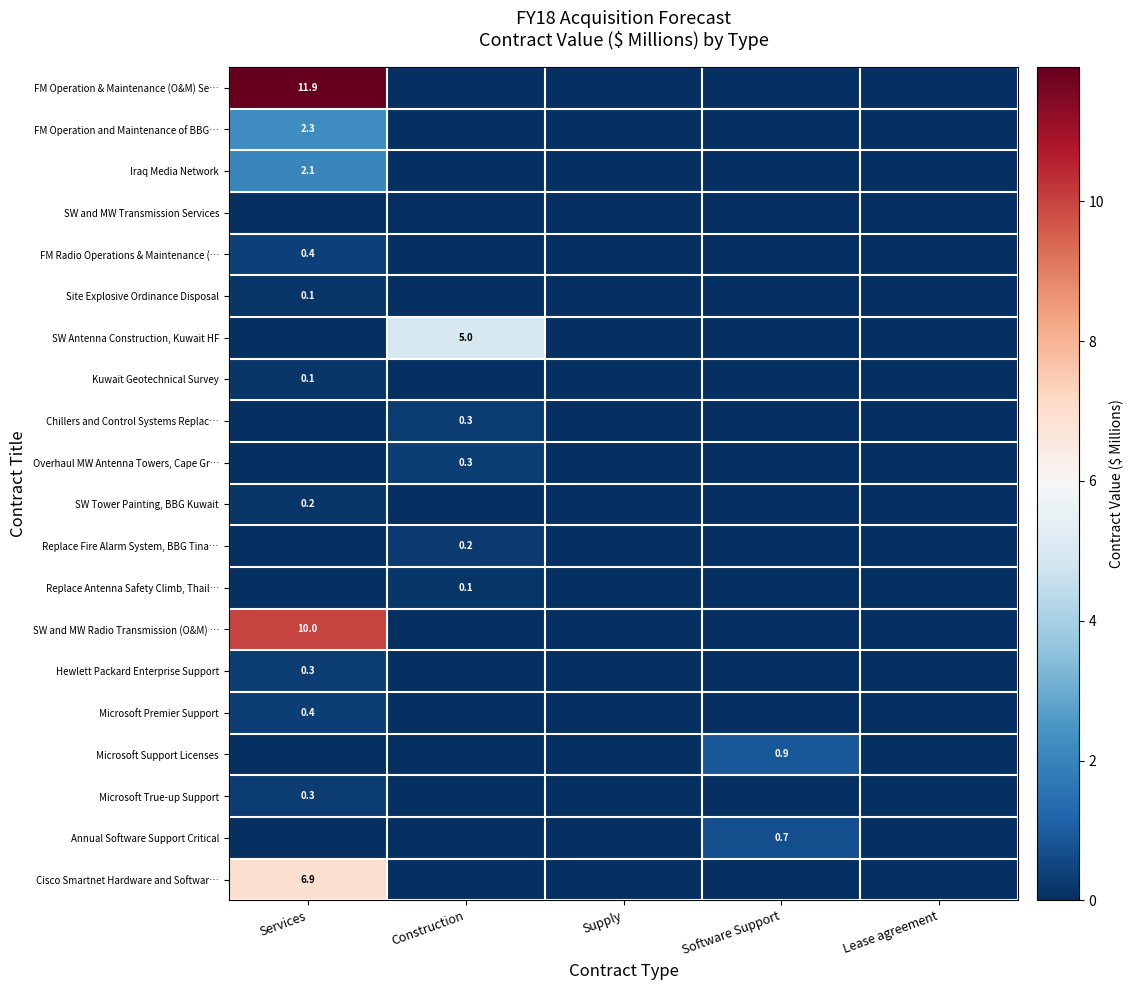

The Hewlett Packard Enterprise Support series shows 0.3 at Services. True or false?

True